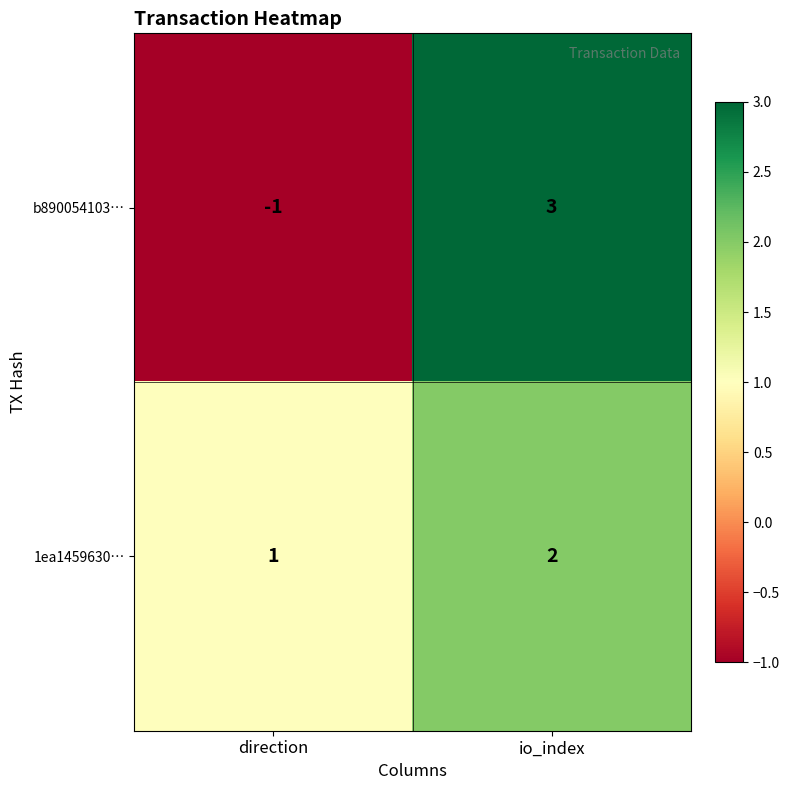

Rank the series by their average value, from highest to lowest.

1ea1459630…, b890054103…